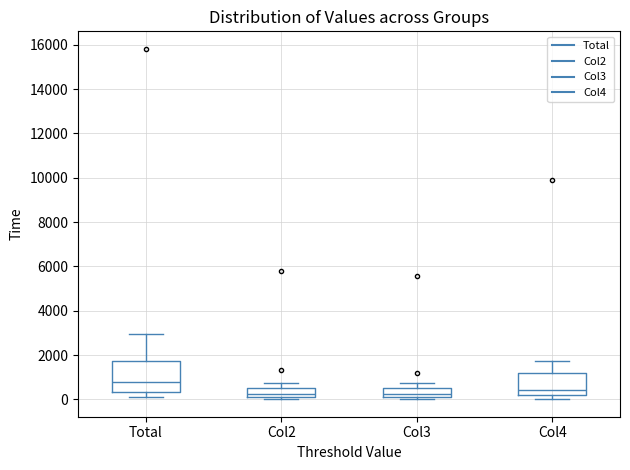

Reading left to right, transcribe this box plot: for each box, give where its median line is, the range the box spans, and where its two whiskers end, as read against the y-axis. The values are not printed on the chart, so give them approximately, as read against the axis.

Total: median 800, box 400 to 1800, whiskers 200 to 3000
Col2: median 200 (just above the box's lower edge), box 200 to 600, whiskers 0 to 800
Col3: median 200 (just above the box's lower edge), box 200 to 600, whiskers 0 to 800
Col4: median 400, box 200 to 1200, whiskers 0 to 1800